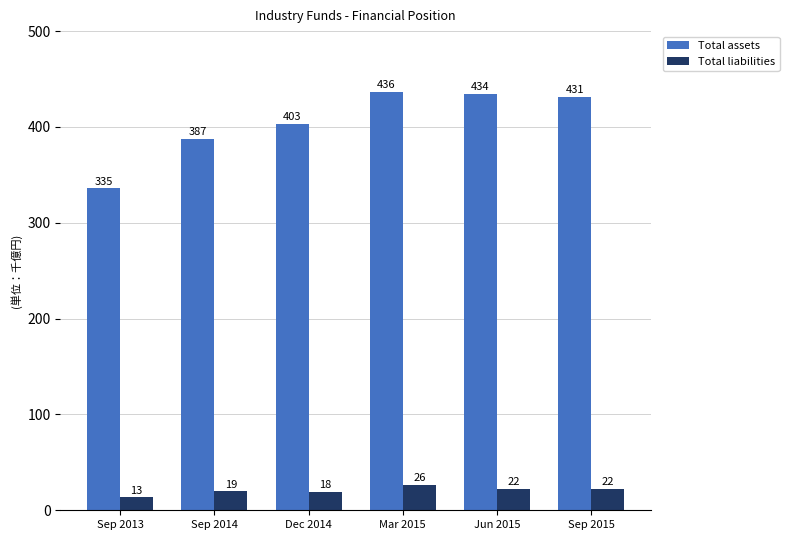

What is the sum of all Total liabilities values?

123818